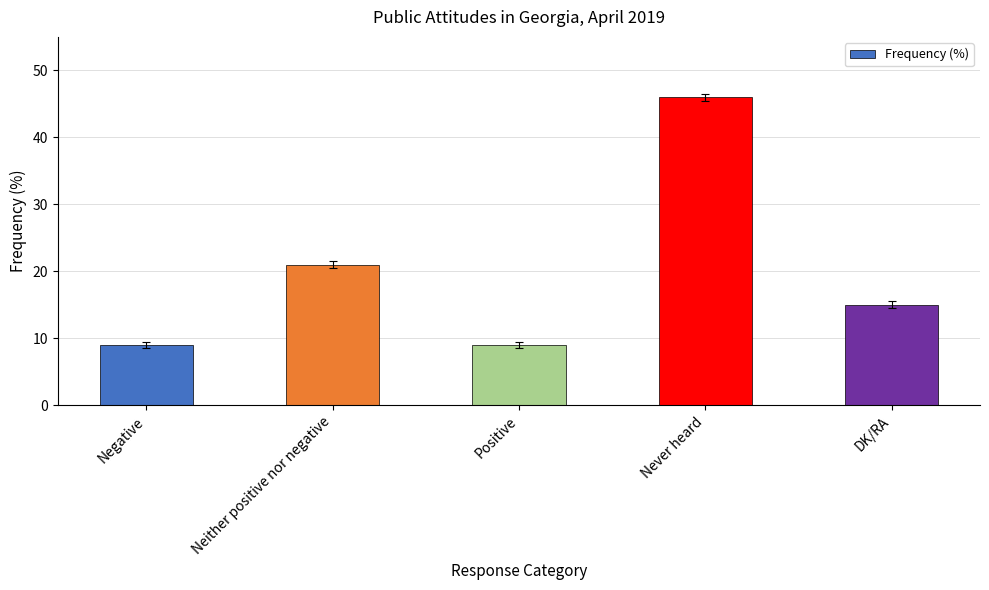

How many values are between 9 and 21?

4